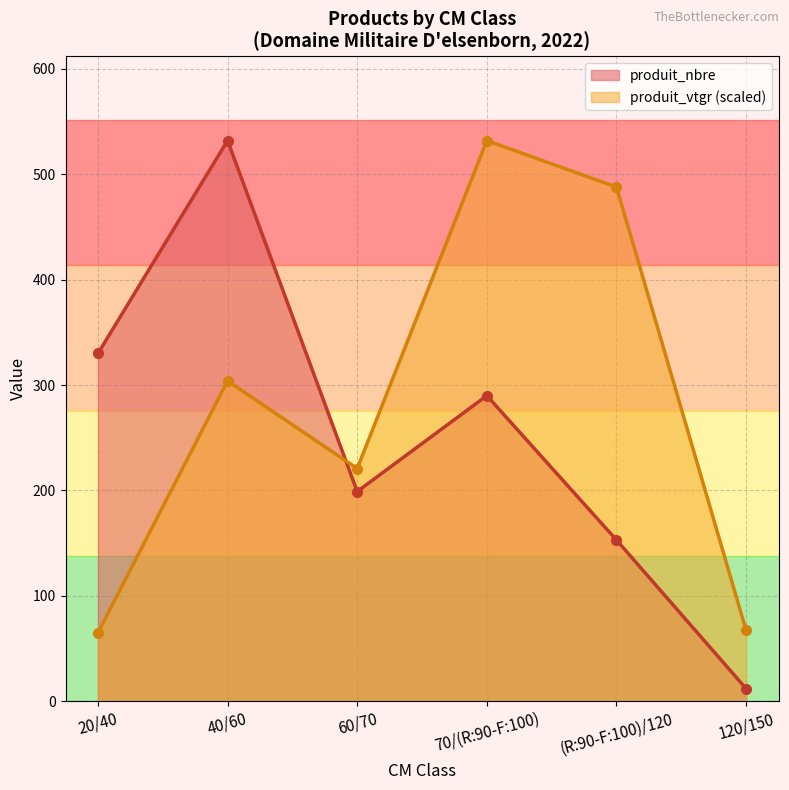

List the series in order of their peak value, highest first.

produit_nbre, produit_vtgr